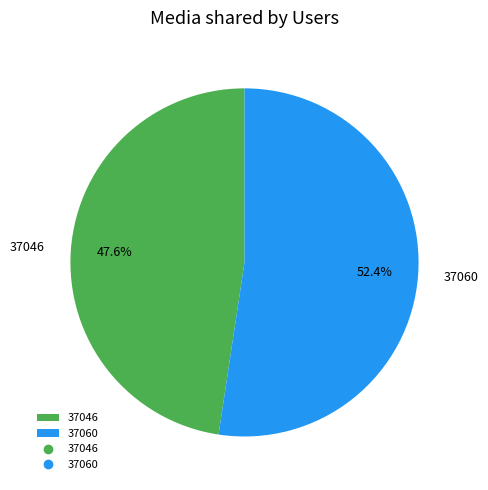

True or false: 37046 accounts for 48% of the total.

True